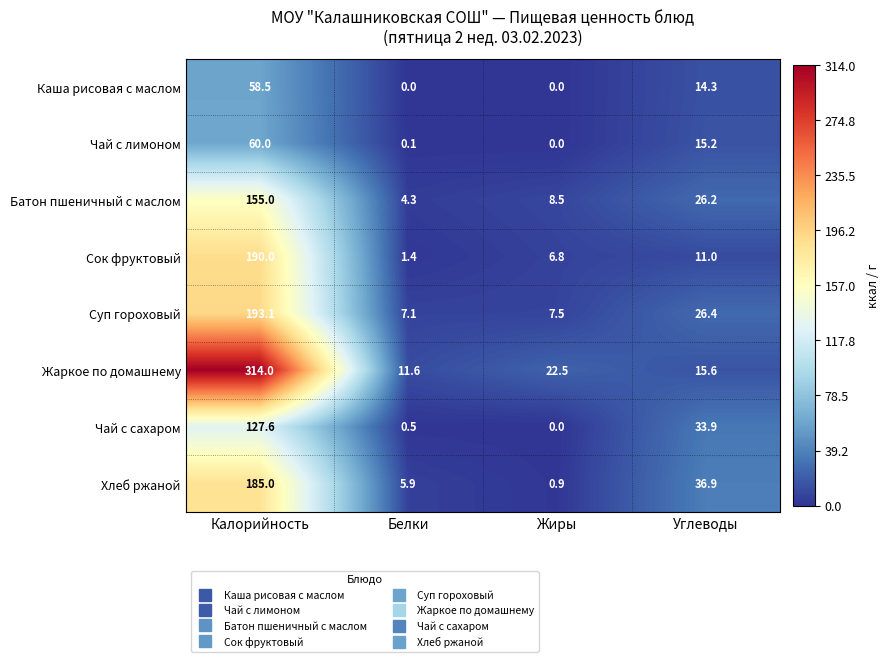

How many categories are shown in the chart?

4